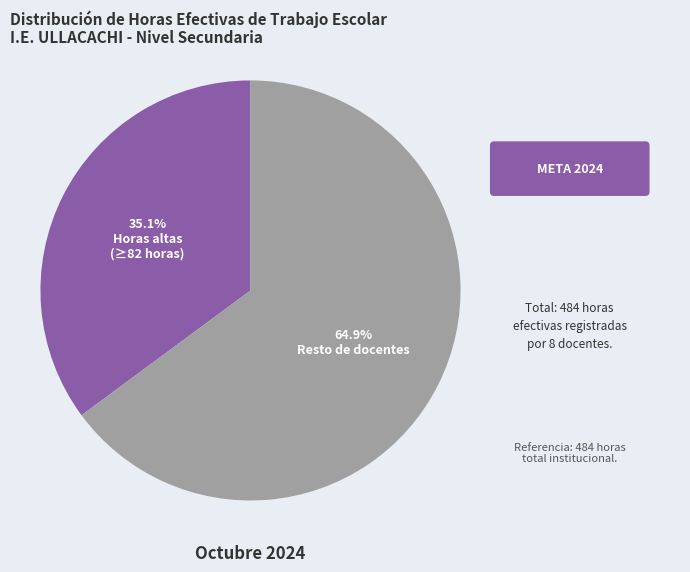

How many slices are in this pie chart?

2